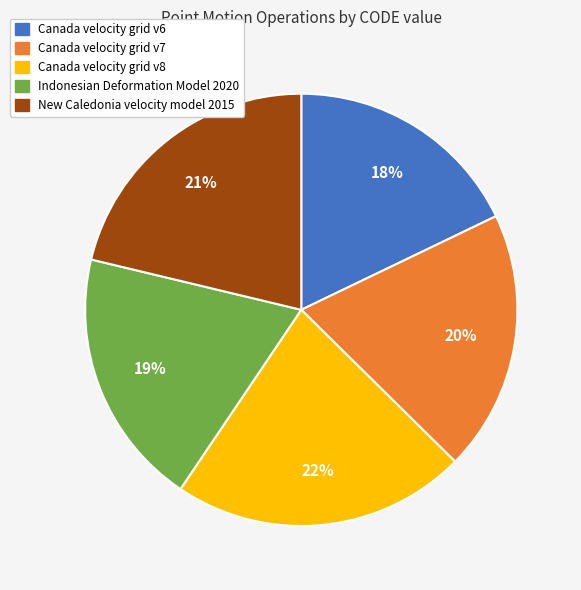

To the nearest percent, what is the difference between the Canada velocity grid v7 and Canada velocity grid v6 slice percentages?

2%